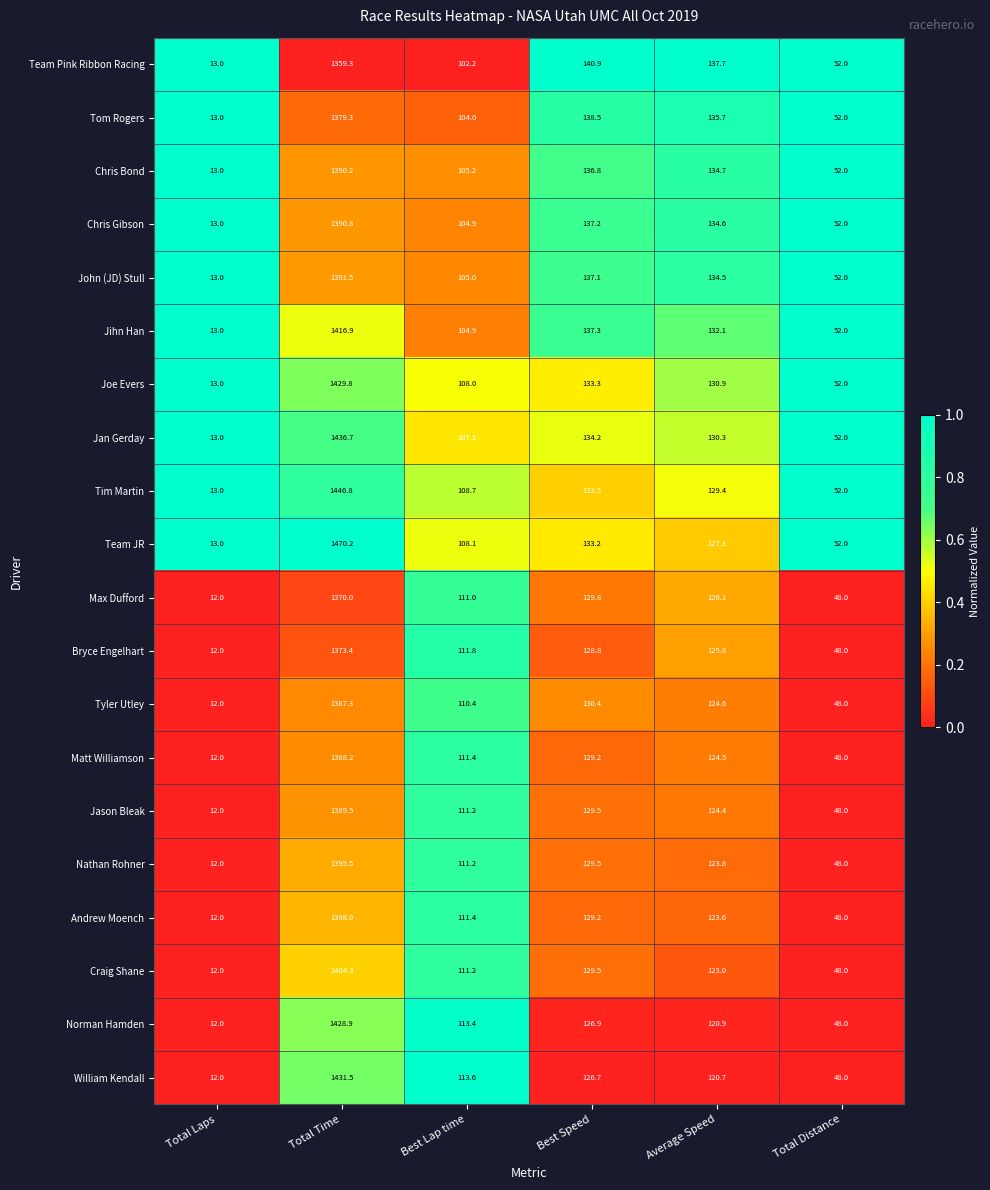

At which category is the sum across all series the highest?

Total Time